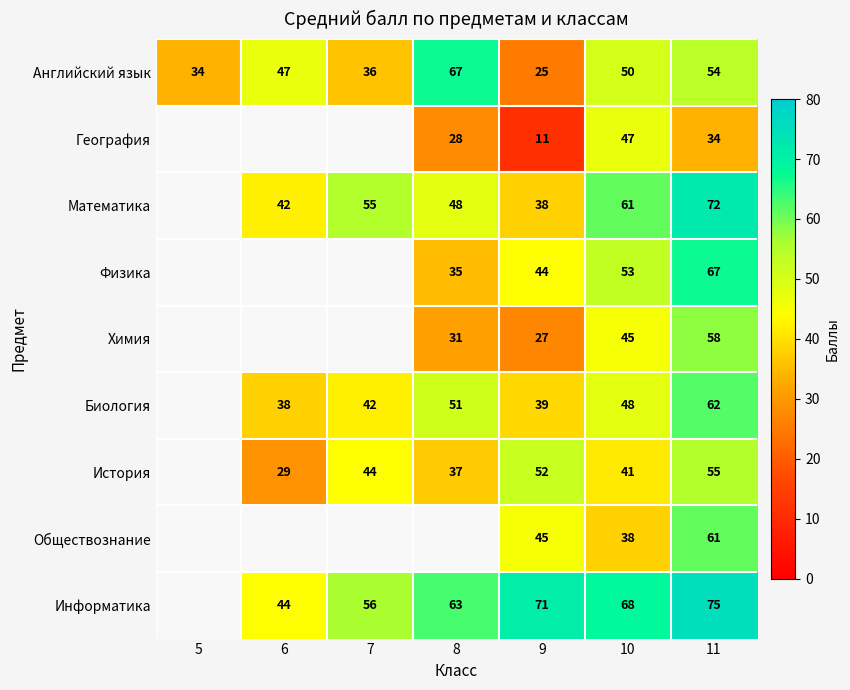

The История series shows 41 at 10. True or false?

True